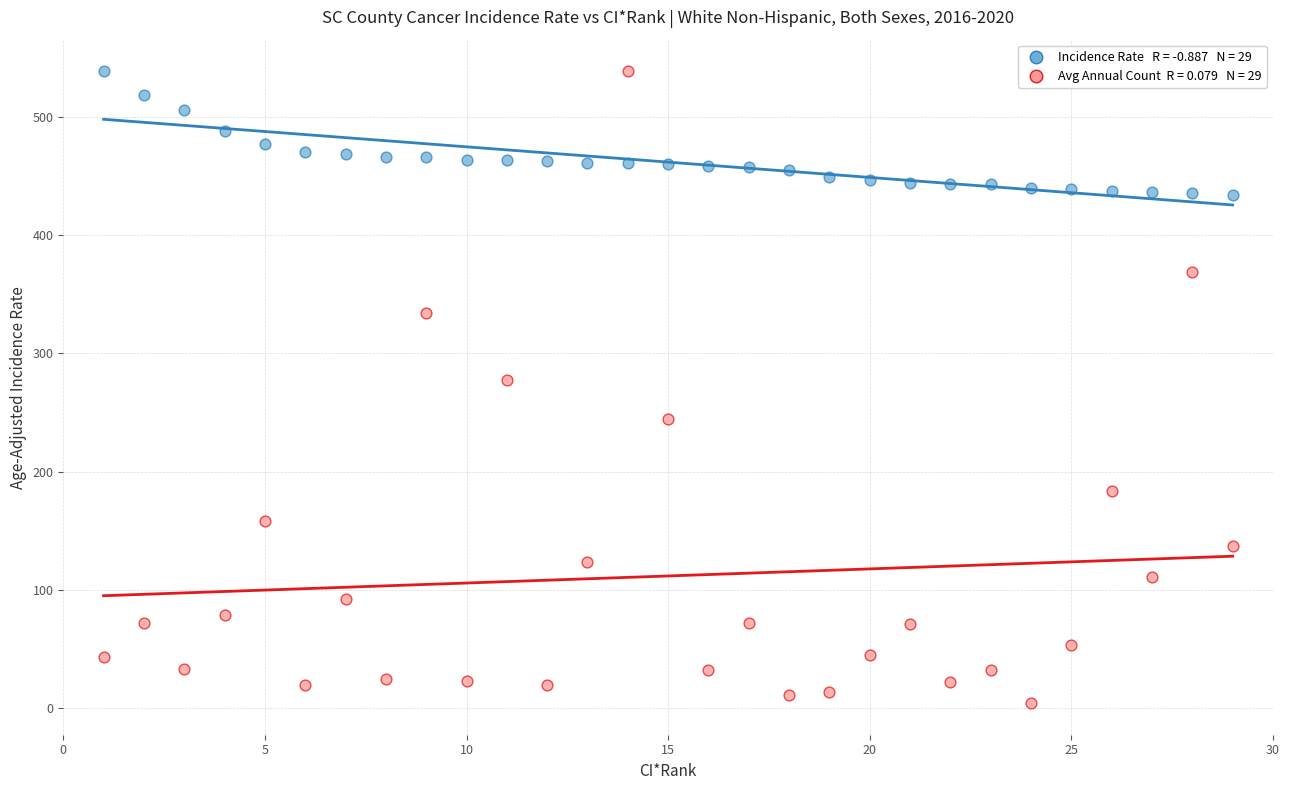

Across all data points, what is the range of X values (max minus min)?

28.0